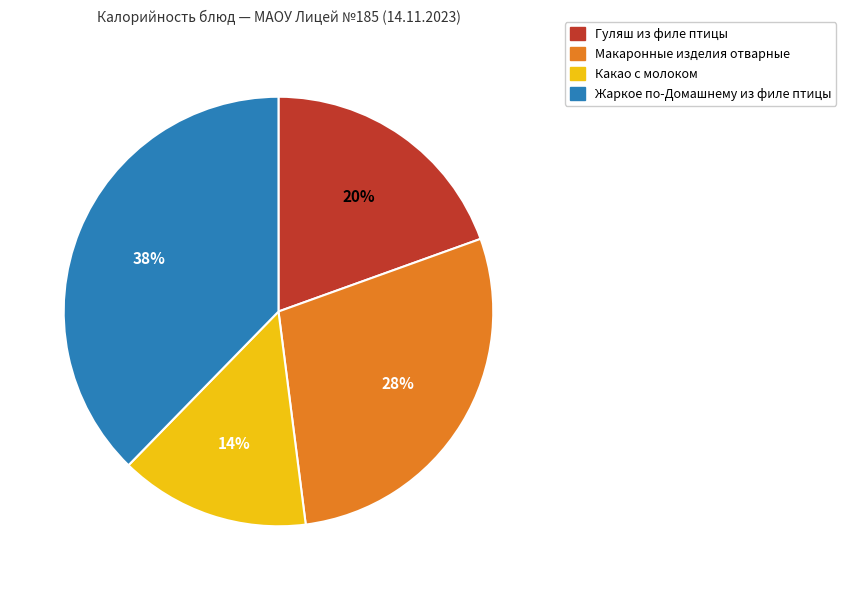

True or false: Жаркое по-Домашнему из филе птицы accounts for 46% of the total.

False